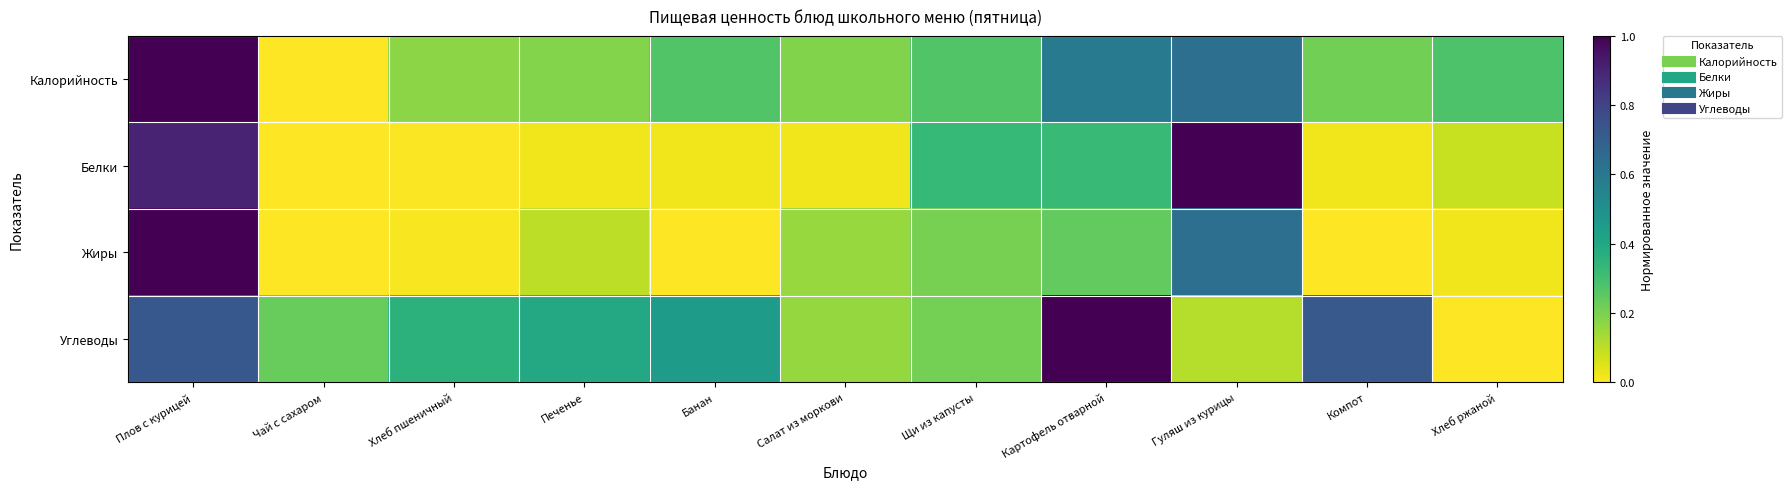

Which has a higher value, Компот or Гуляш из курицы?

Гуляш из курицы